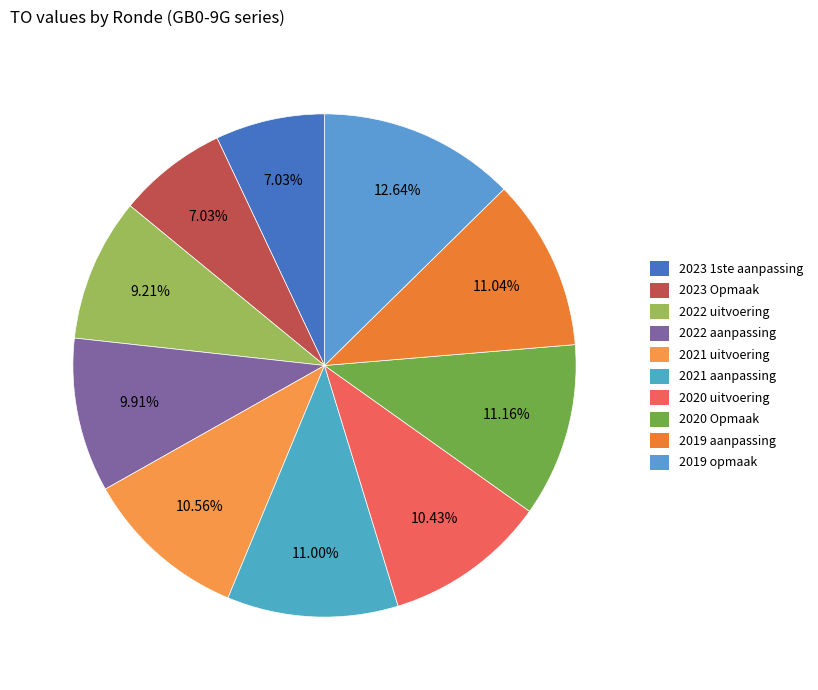

To the nearest percent, what is the combined percentage of 2022 uitvoering and 2023 1ste aanpassing?

16%